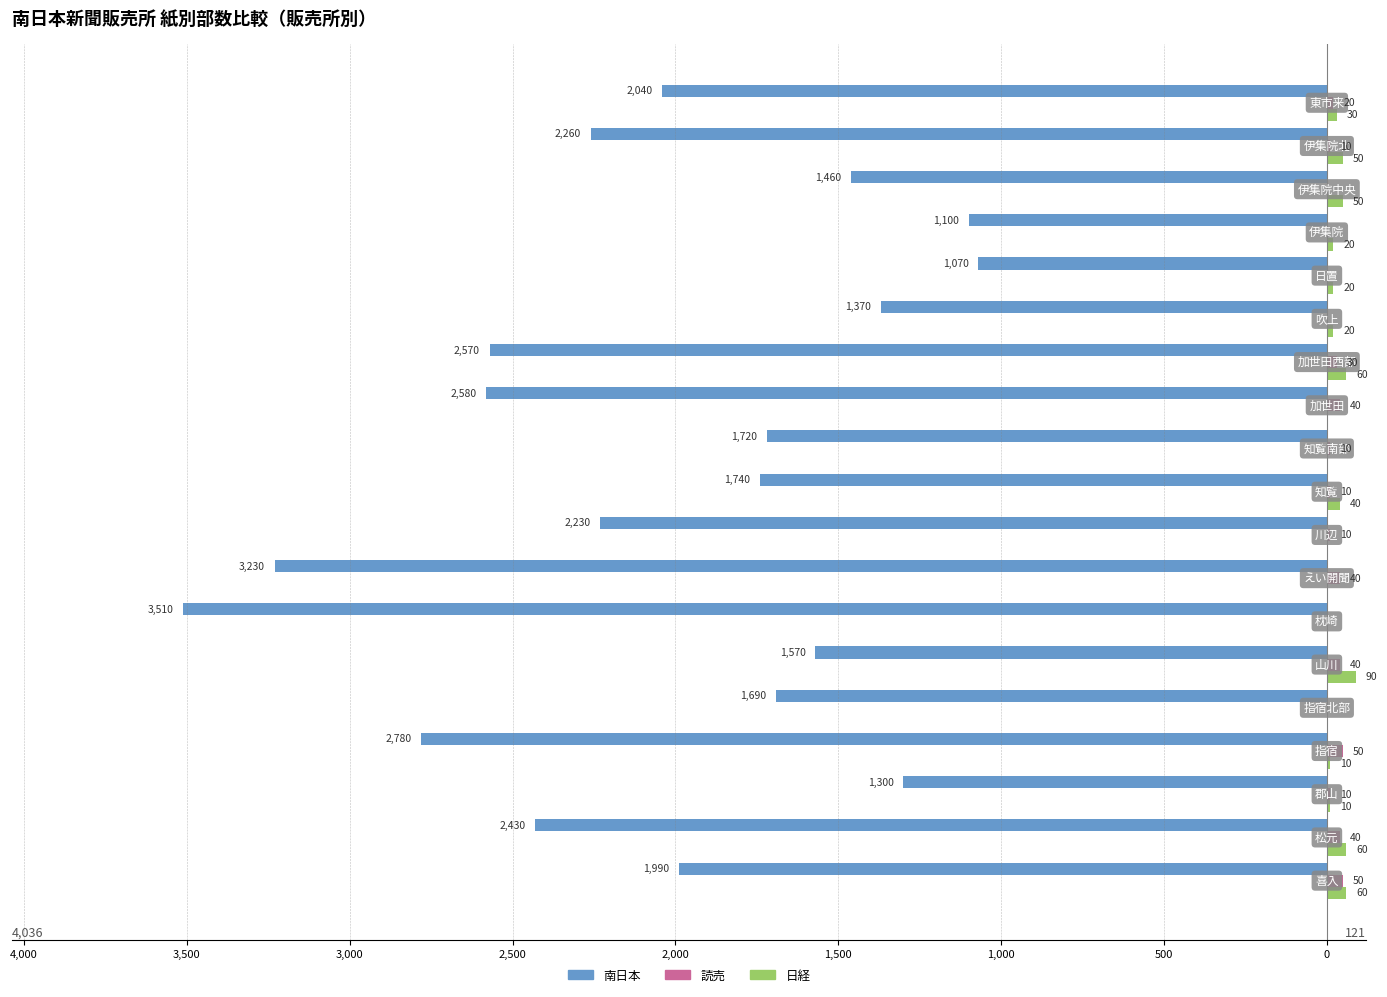

What are all the series names shown in the legend?

南日本, 読売, 日経